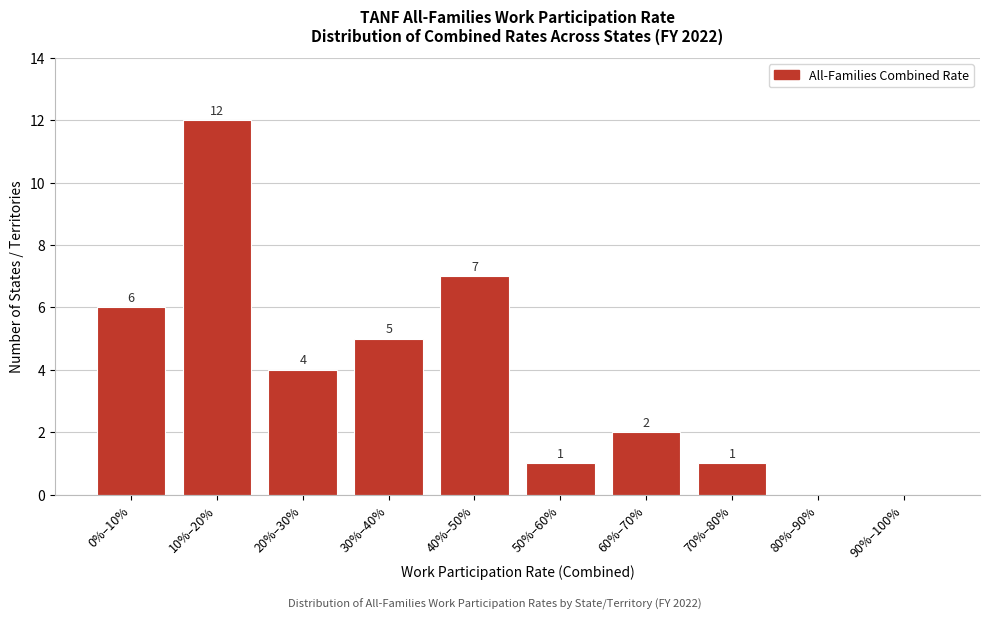

Reading left to right, what are all the values shown in this chart?

0%–10%=6	10%–20%=12	20%–30%=4	30%–40%=5	40%–50%=7	50%–60%=1	60%–70%=2	70%–80%=1	80%–90%=0	90%–100%=0